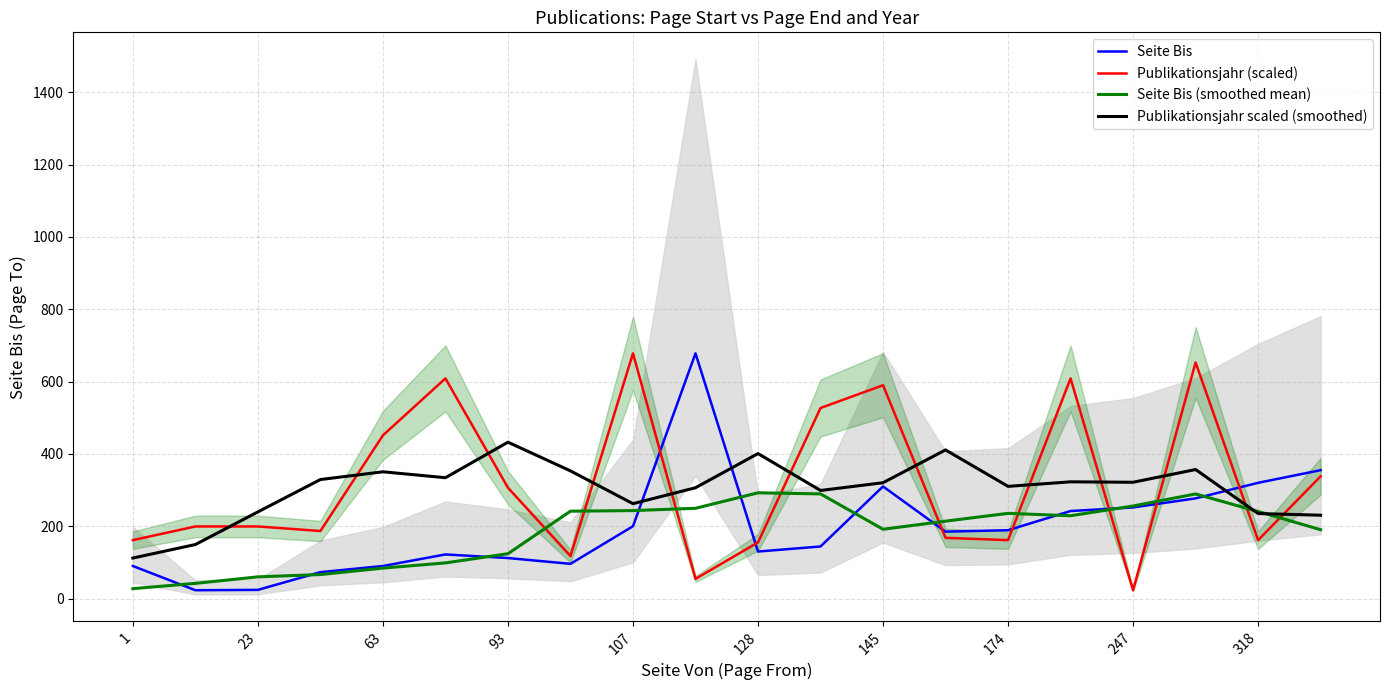

True or false: Seite Bis (smoothed mean) has a value of 345.5 at 174.

False